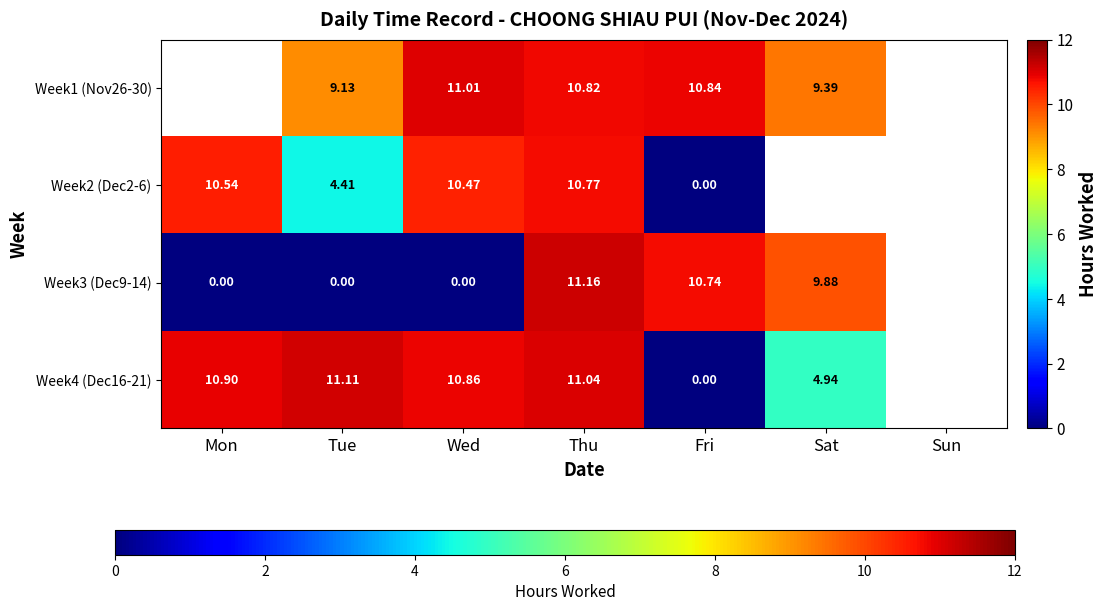

Is the value of Week1 (Nov26-30) at Tue greater than the value of Week4 (Dec16-21) at Thu?

No